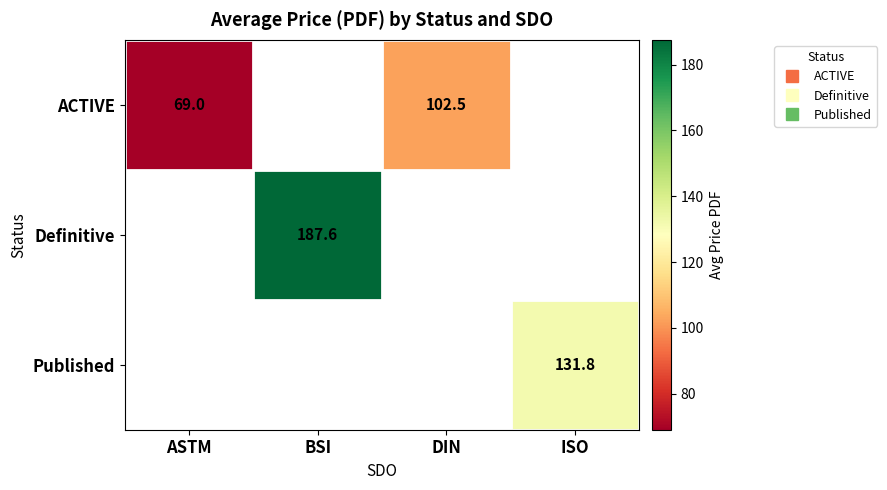

What is the smallest value displayed?

69.0